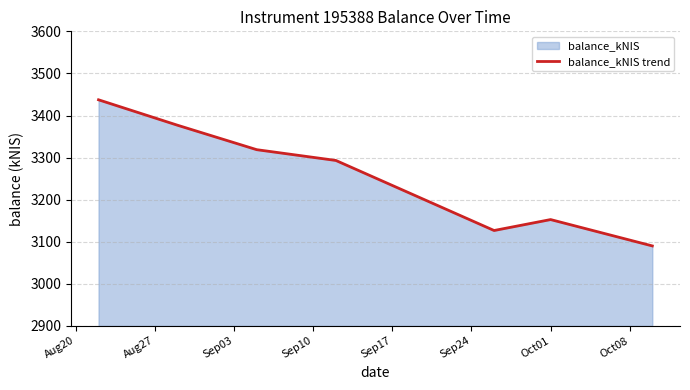

What is the difference between the maximum and minimum values?

347.2